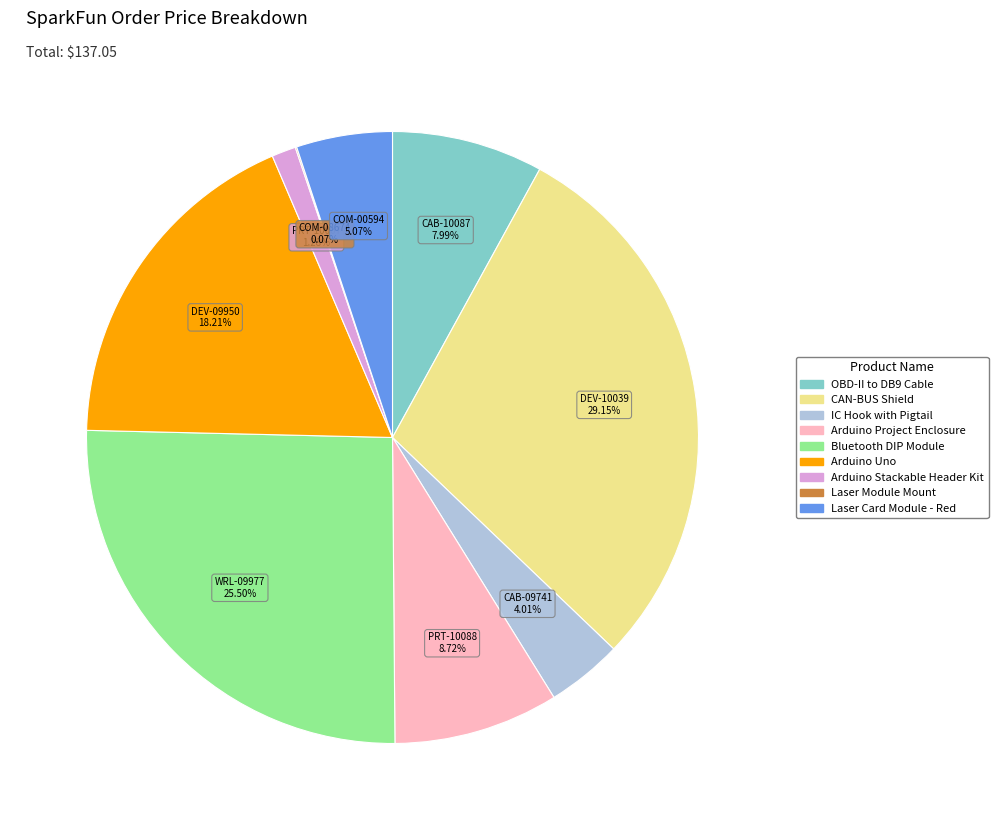

Is there a majority slice in this chart?

No